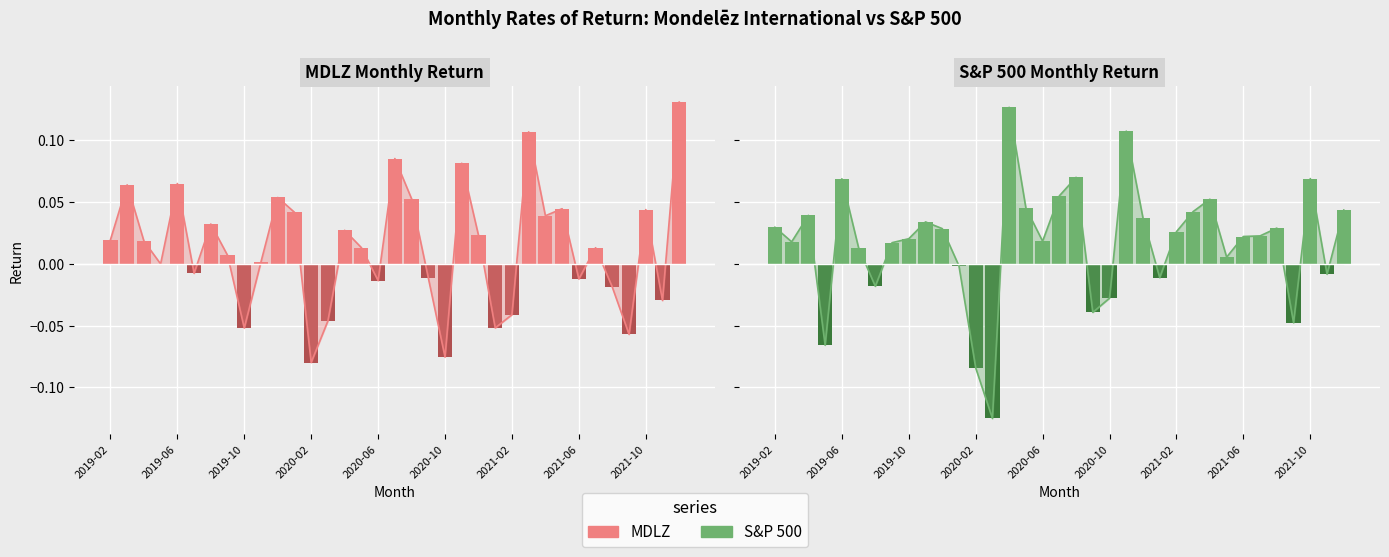

How many data points in MDLZ are above 0?

21